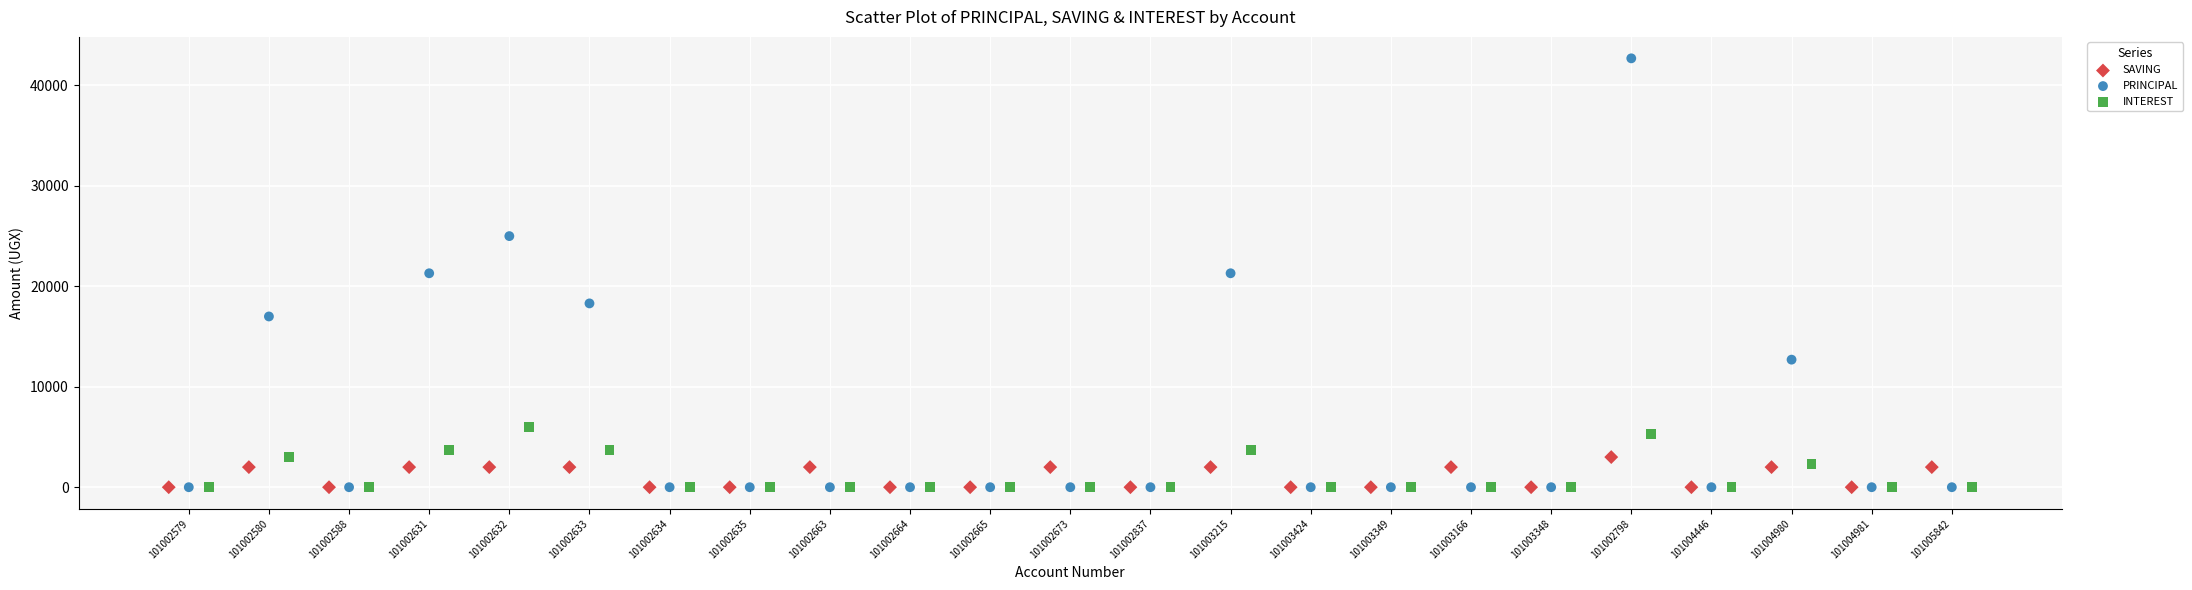

Which series has the widest spread of Y values?

PRINCIPAL